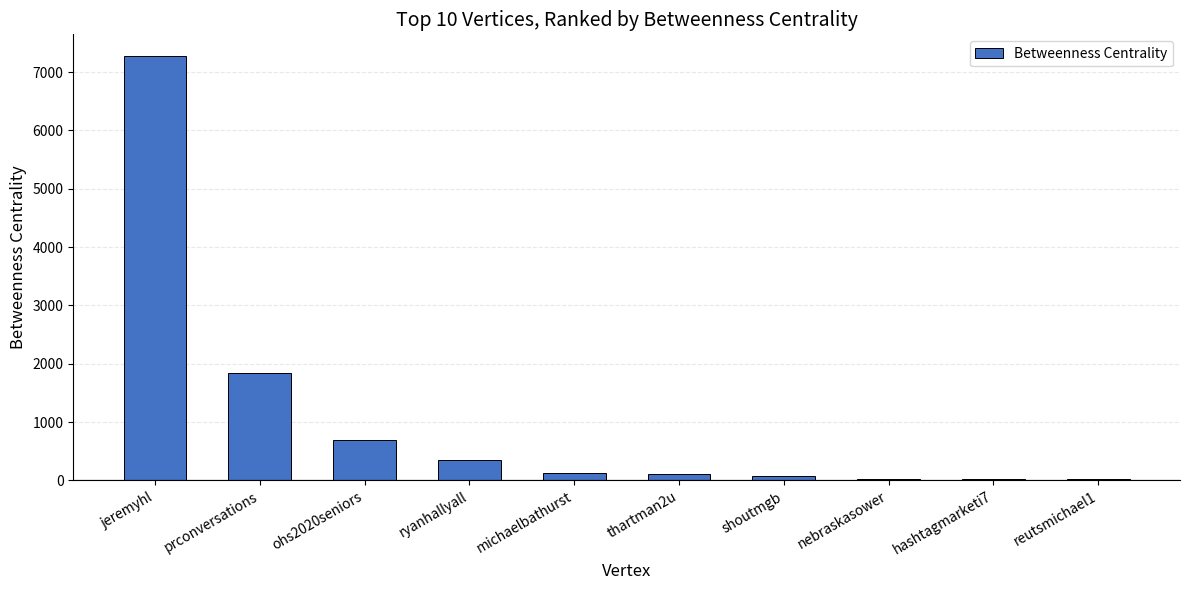

Between nebraskasower and ohs2020seniors, which is larger?

ohs2020seniors